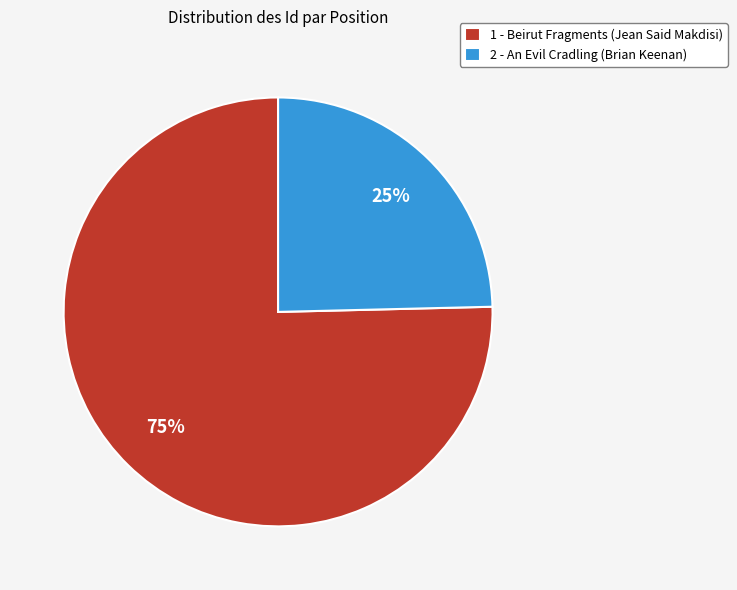

Which has a higher value, 2 - An Evil Cradling (Brian Keenan) or 1 - Beirut Fragments (Jean Said Makdisi)?

1 - Beirut Fragments (Jean Said Makdisi)